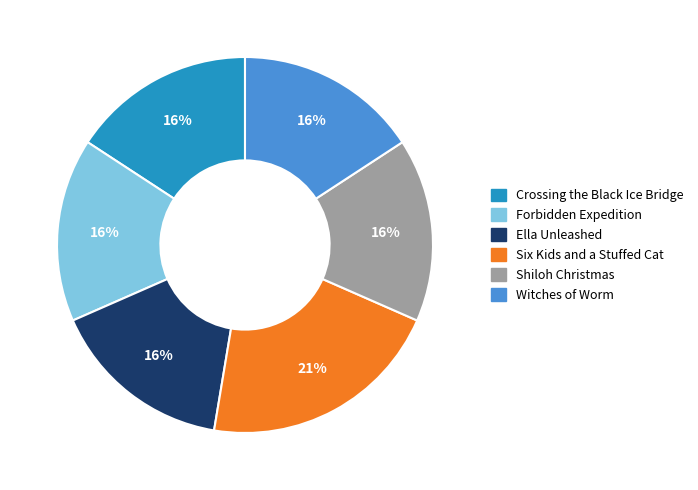

Is Forbidden Expedition the majority of the pie?

No